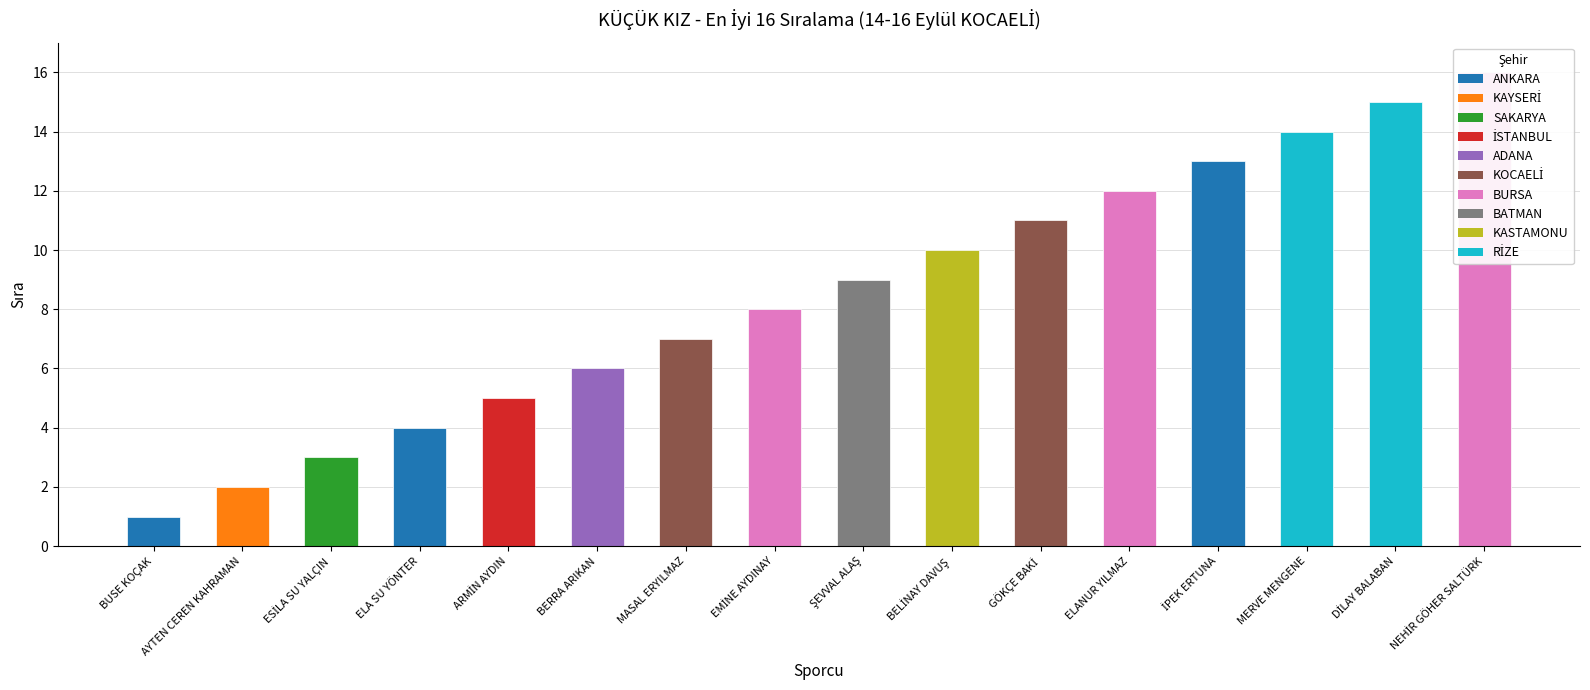

Are the bars horizontal?

No